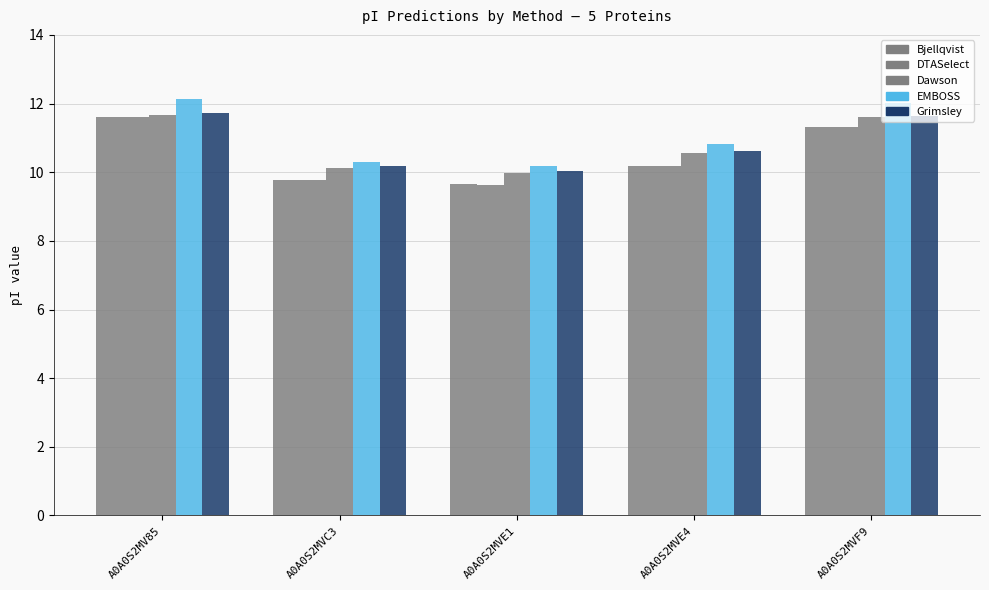

Are the bars horizontal?

No